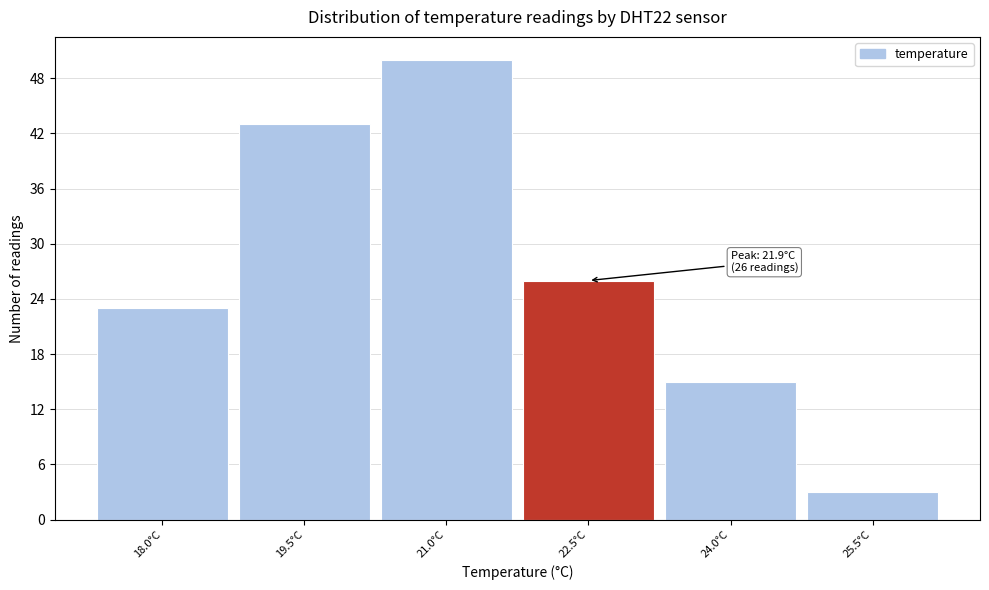

Over which range of the x-axis is the bar tallest?

20.25 to 21.75